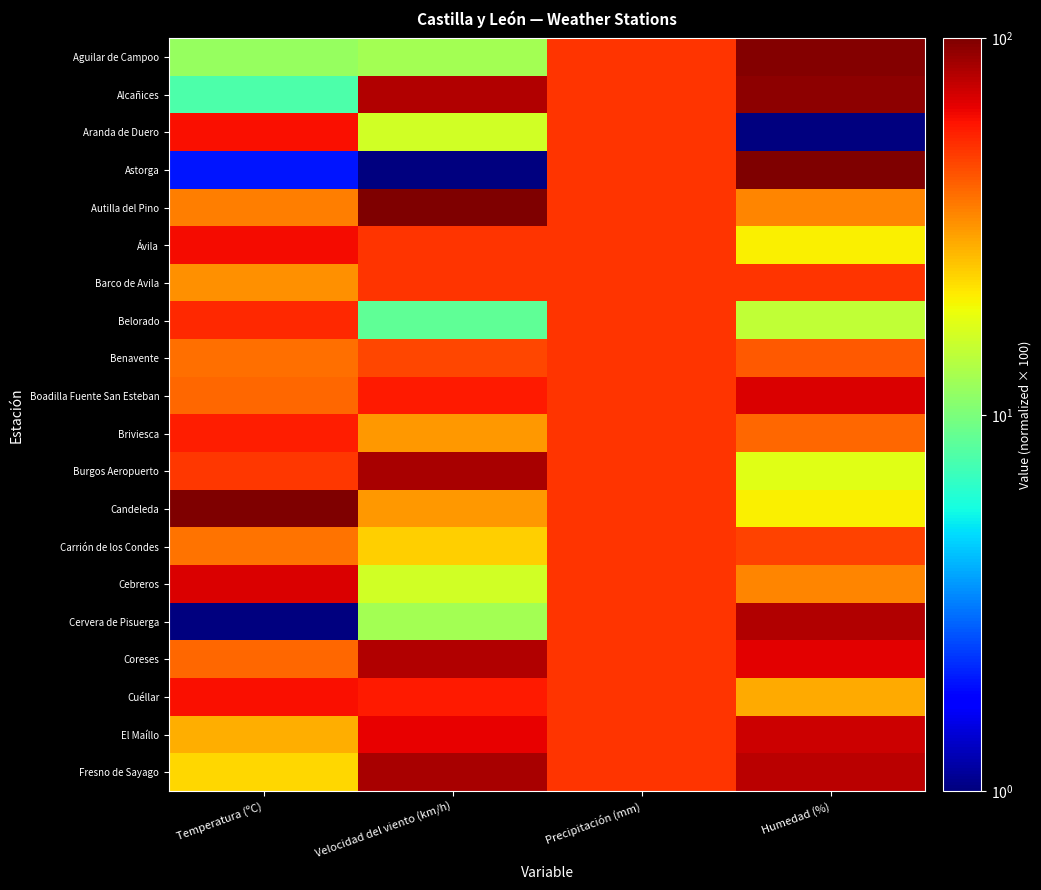

Reading left to right, list all the values displayed in this chart.

Aguilar de Campoo: Temperatura (ºC)=11.6	Velocidad del viento (km/h)=12.4	Precipitación (mm)=50.5	Humedad (%)=97.2
Alcañices: Temperatura (ºC)=7.7	Velocidad del viento (km/h)=81.0	Precipitación (mm)=50.5	Humedad (%)=94.5
Aranda de Duero: Temperatura (ºC)=60.6	Velocidad del viento (km/h)=16.2	Precipitación (mm)=50.5	Humedad (%)=1.0
Astorga: Temperatura (ºC)=2.0	Velocidad del viento (km/h)=1.0	Precipitación (mm)=50.5	Humedad (%)=100.0
Autilla del Pino: Temperatura (ºC)=35.6	Velocidad del viento (km/h)=100.0	Precipitación (mm)=50.5	Humedad (%)=34.0
Ávila: Temperatura (ºC)=62.5	Velocidad del viento (km/h)=50.5	Precipitación (mm)=50.5	Humedad (%)=20.2
Barco de Avila: Temperatura (ºC)=32.7	Velocidad del viento (km/h)=50.5	Precipitación (mm)=50.5	Humedad (%)=50.5
Belorado: Temperatura (ºC)=53.9	Velocidad del viento (km/h)=8.6	Precipitación (mm)=50.5	Humedad (%)=14.8
Benavente: Temperatura (ºC)=38.5	Velocidad del viento (km/h)=46.7	Precipitación (mm)=50.5	Humedad (%)=42.2
Boadilla Fuente San Esteban: Temperatura (ºC)=39.4	Velocidad del viento (km/h)=58.1	Precipitación (mm)=50.5	Humedad (%)=69.8
Briviesca: Temperatura (ºC)=56.7	Velocidad del viento (km/h)=31.5	Precipitación (mm)=50.5	Humedad (%)=39.5
Burgos Aeropuerto: Temperatura (ºC)=50.0	Velocidad del viento (km/h)=84.8	Precipitación (mm)=50.5	Humedad (%)=17.5
Candeleda: Temperatura (ºC)=100.0	Velocidad del viento (km/h)=31.5	Precipitación (mm)=50.5	Humedad (%)=20.2
Carrión de los Condes: Temperatura (ºC)=37.5	Velocidad del viento (km/h)=23.8	Precipitación (mm)=50.5	Humedad (%)=47.8
Cebreros: Temperatura (ºC)=69.2	Velocidad del viento (km/h)=16.2	Precipitación (mm)=50.5	Humedad (%)=34.0
Cervera de Pisuerga: Temperatura (ºC)=1.0	Velocidad del viento (km/h)=12.4	Precipitación (mm)=50.5	Humedad (%)=80.8
Coreses: Temperatura (ºC)=39.4	Velocidad del viento (km/h)=81.0	Precipitación (mm)=50.5	Humedad (%)=67.0
Cuéllar: Temperatura (ºC)=60.6	Velocidad del viento (km/h)=58.1	Precipitación (mm)=50.5	Humedad (%)=28.5
El Maíllo: Temperatura (ºC)=27.9	Velocidad del viento (km/h)=65.7	Precipitación (mm)=50.5	Humedad (%)=72.5
Fresno de Sayago: Temperatura (ºC)=23.1	Velocidad del viento (km/h)=84.8	Precipitación (mm)=50.5	Humedad (%)=78.0